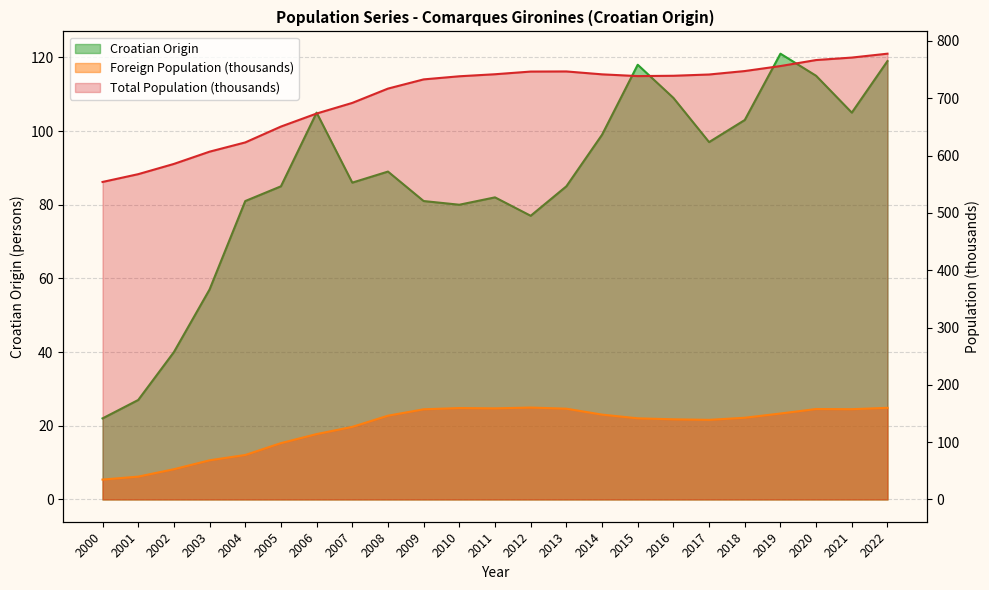

True or false: Foreign Population and Total Population intersect in this chart.

False